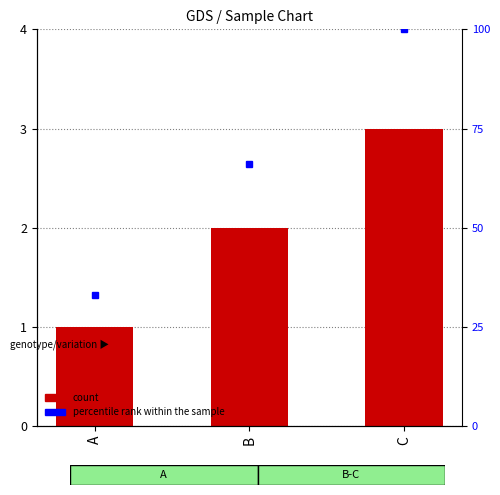

The value at A is 1. True or false?

True